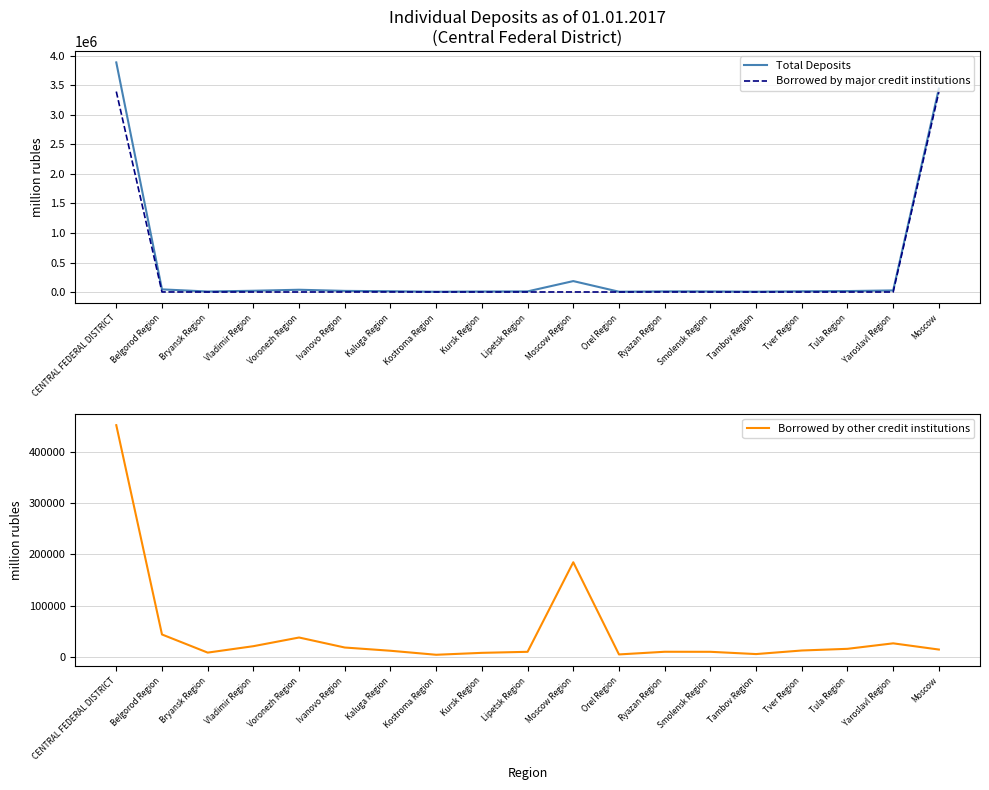

What is the sum of the Borrowed by major credit institutions values at Lipetsk Region and Tula Region?

361